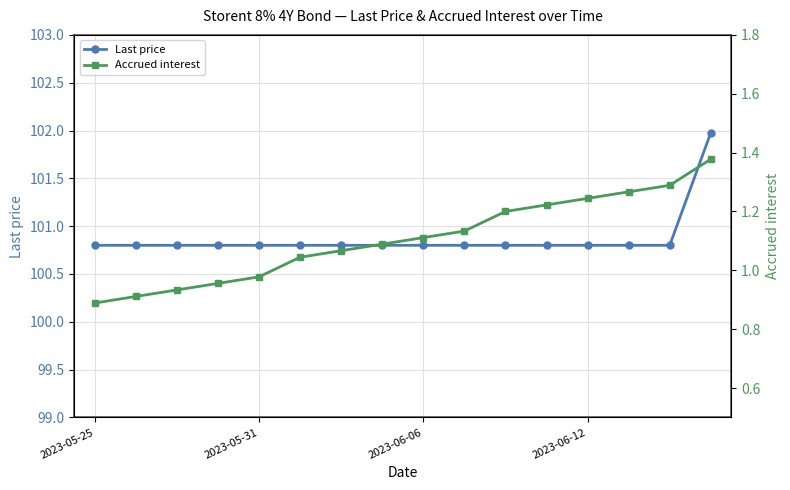

Which series has the largest range (max minus min)?

Last price